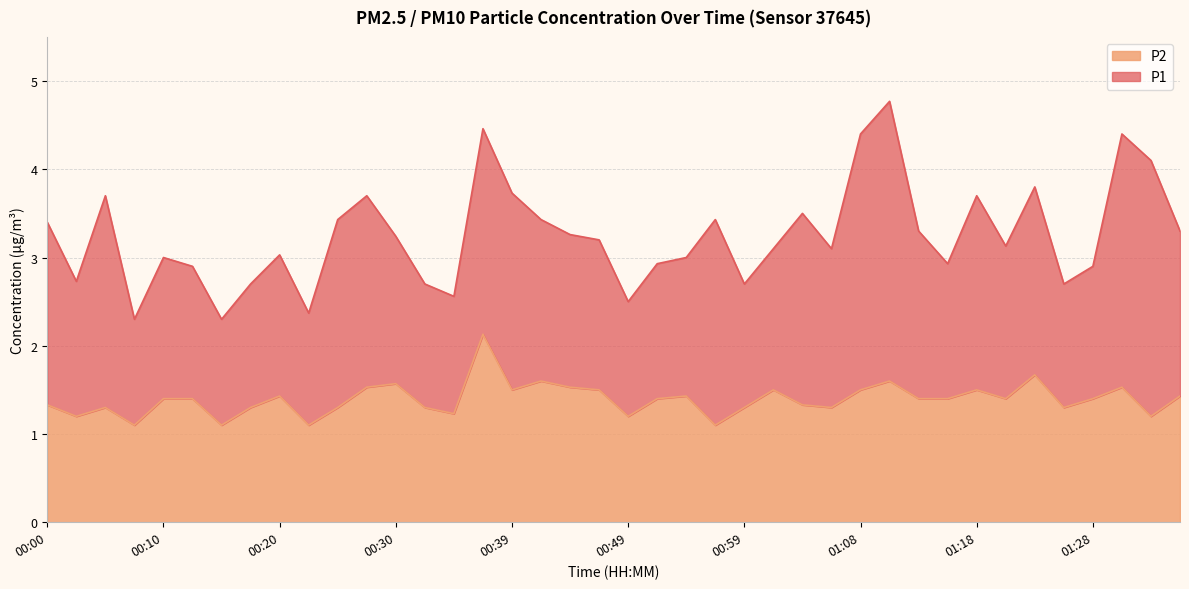

What is the difference between the maximum and minimum values in the P2 series?

1.0